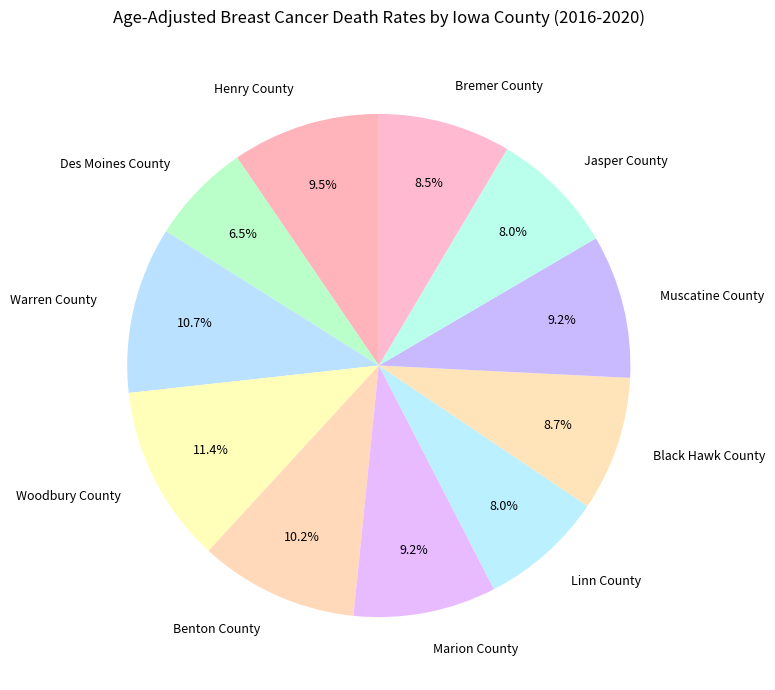

How many segments does this pie chart have?

11